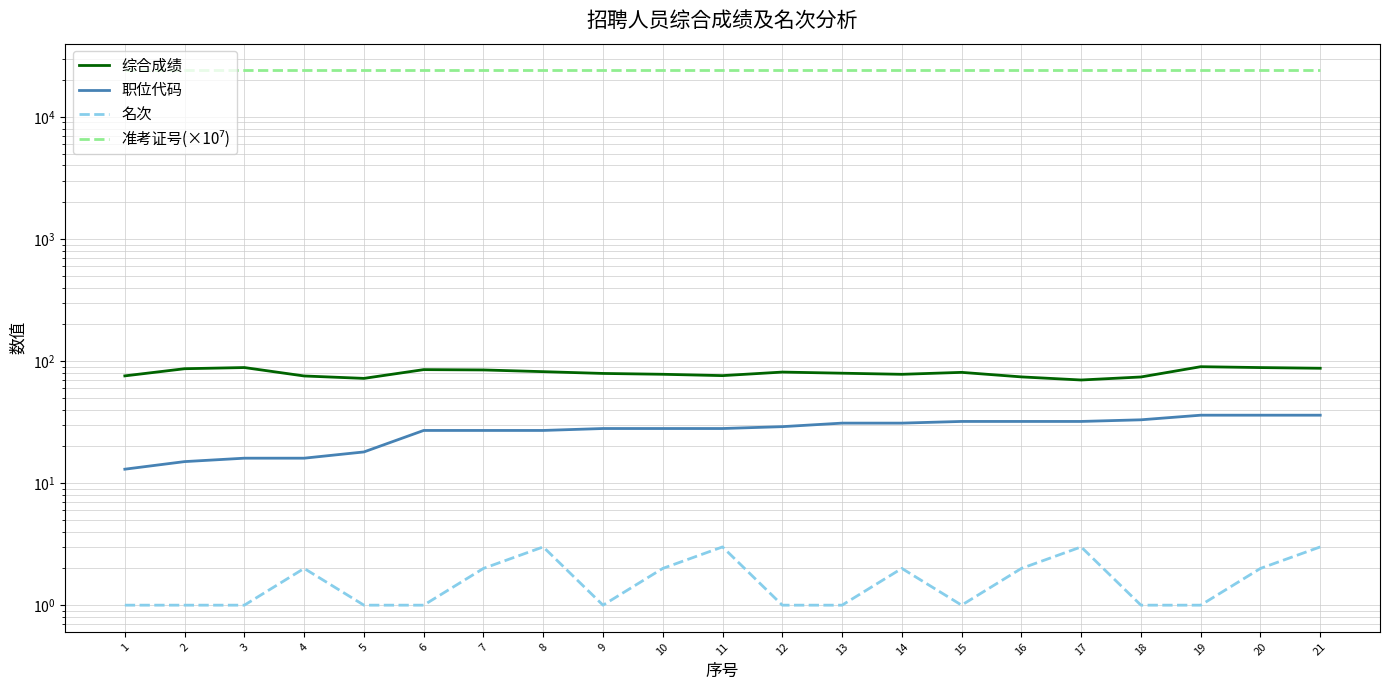

Where does the 职位代码 series first go above 28?

12